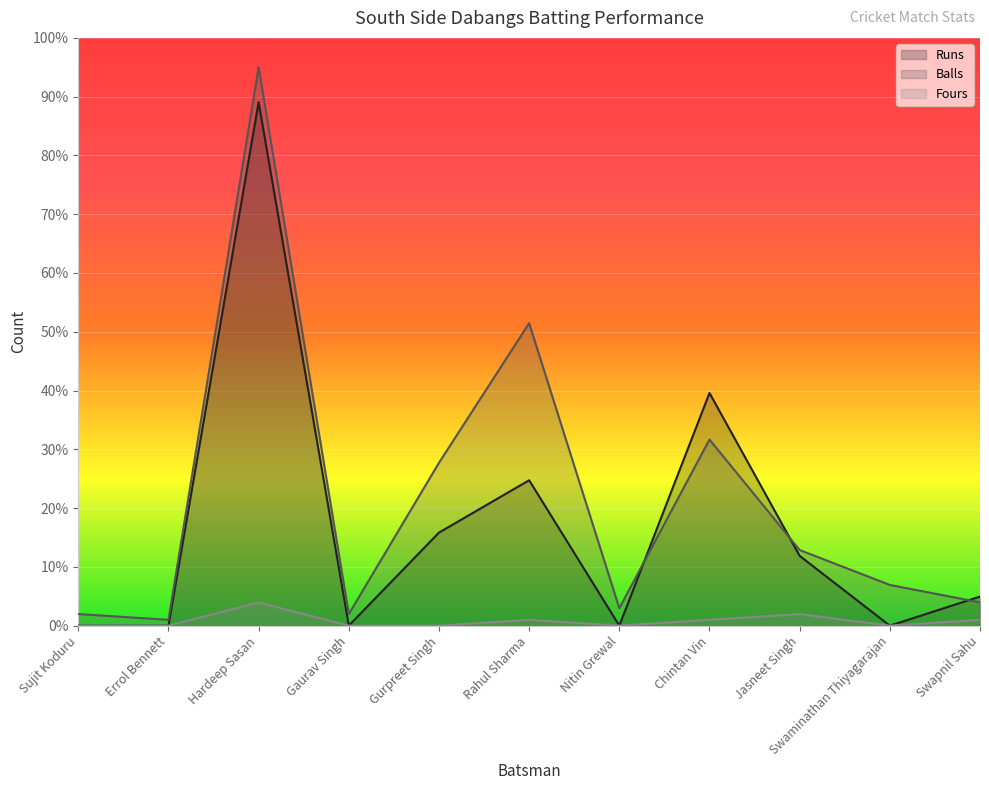

Where does the Runs series first go above 4?

Hardeep Sasan